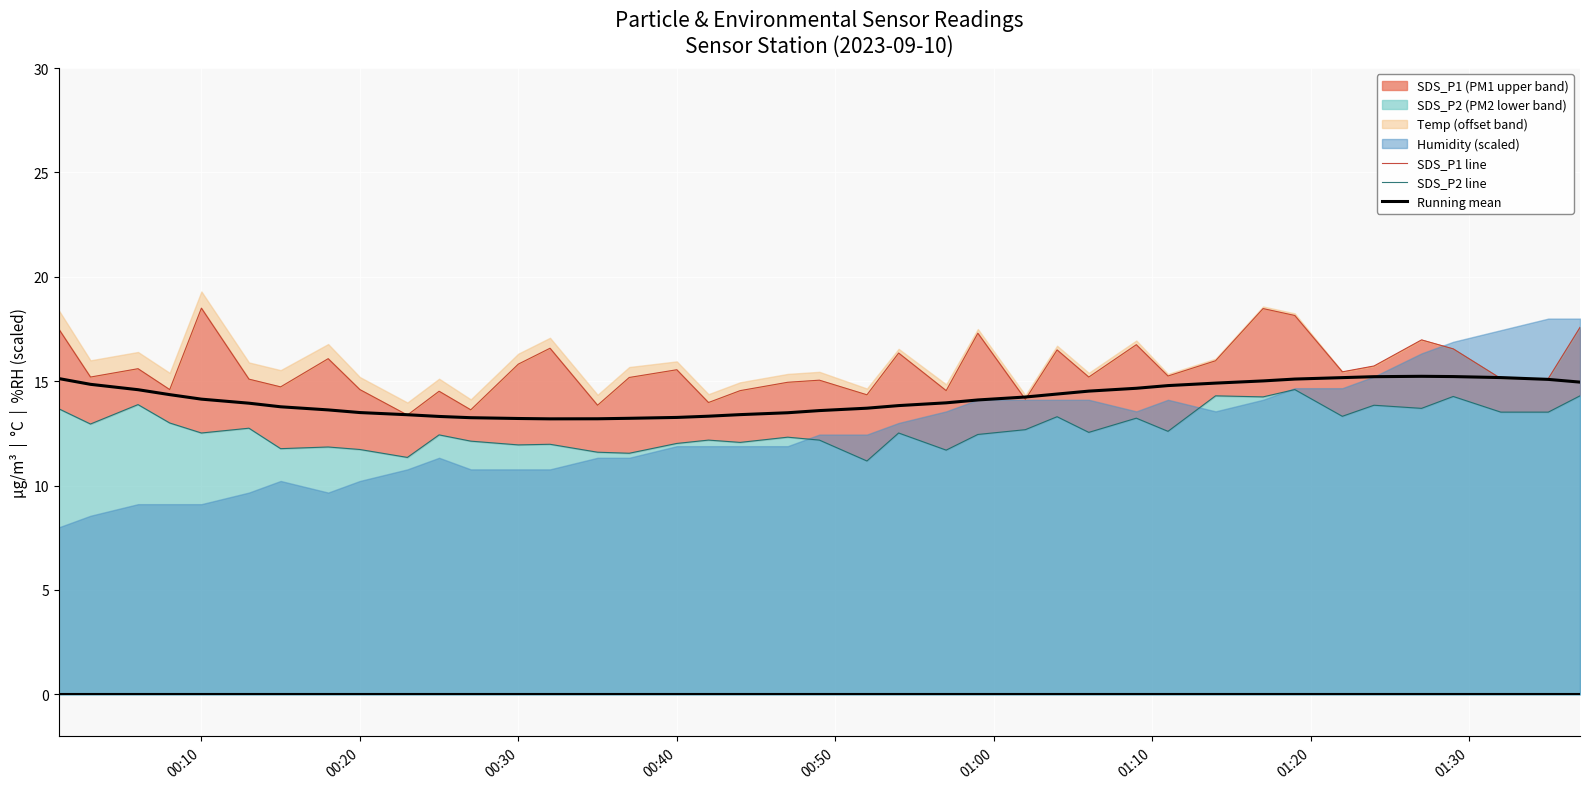

What is the lowest value of the Running mean series?

13.2